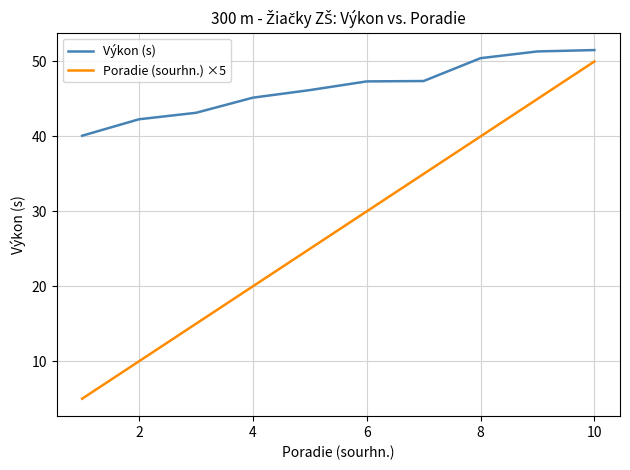

Which series has the widest spread of values?

Poradie (sourhn.) ×5